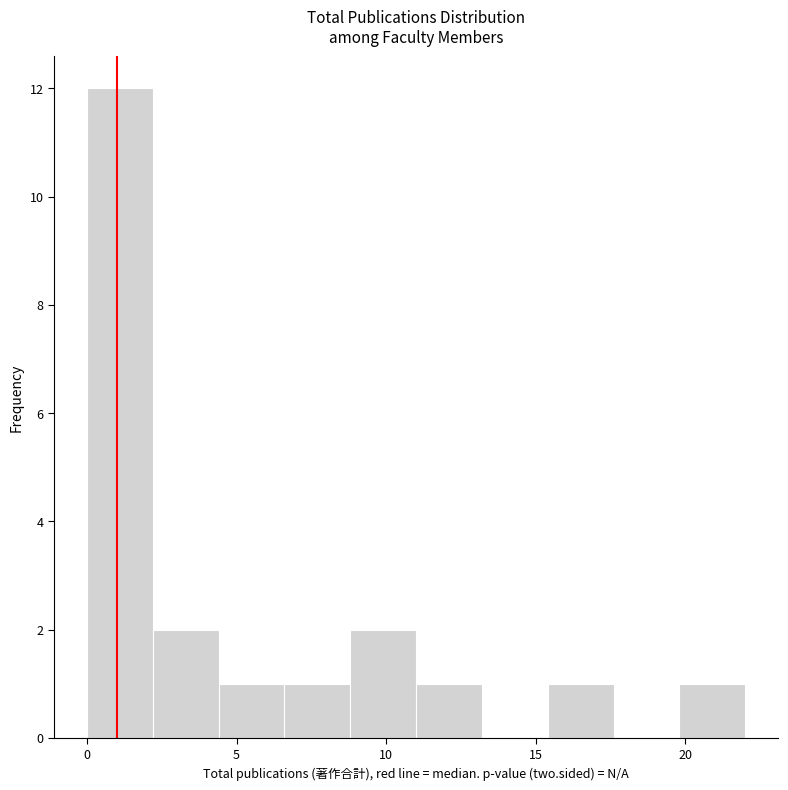

How tall is the bar that spans 0.0 to 2.2 on the x-axis? Neither the bar edges nor the heights are printed on the chart, so give them approximately, as read against the axes.

12